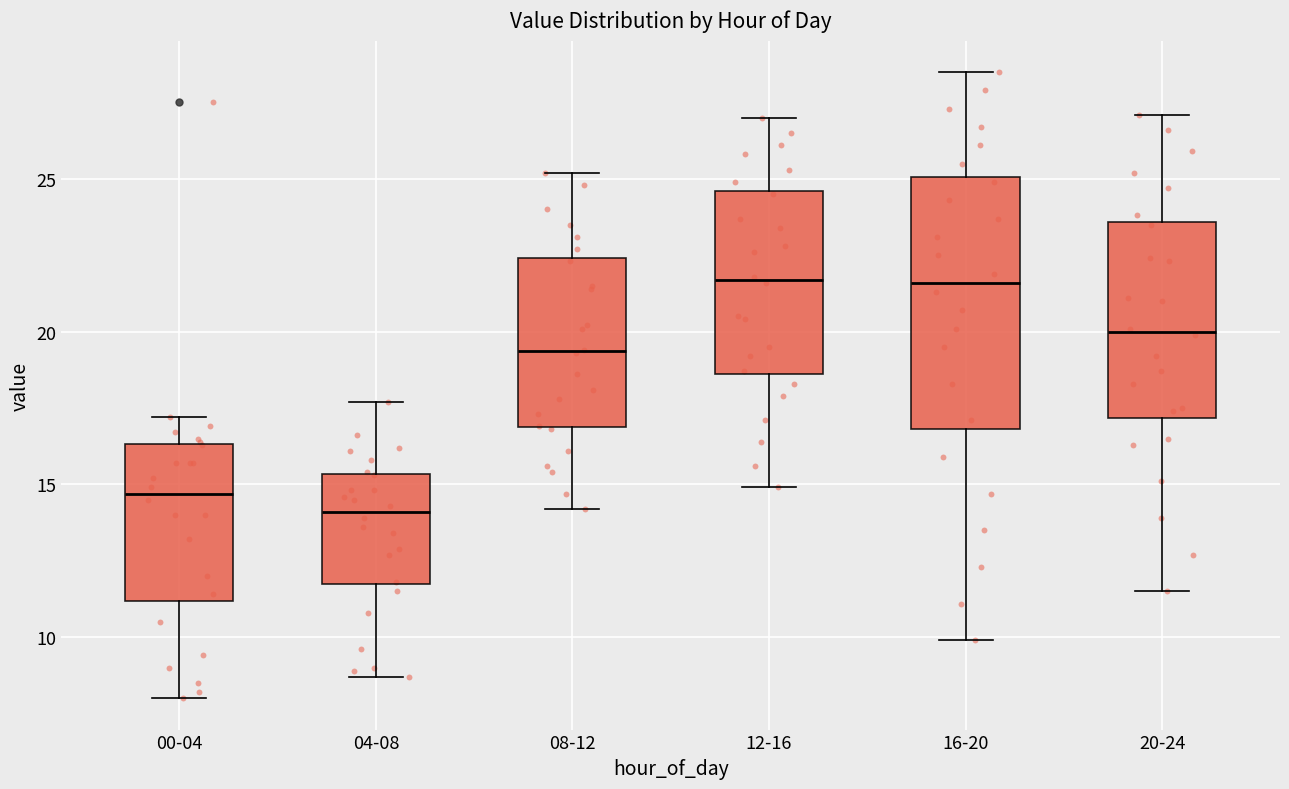

Reading left to right, read every box against the y-axis: the position of its median line, the range the box covers, and the ends of its whiskers. The values are not printed on the chart, so give them approximately, as read against the axis.

00-04: median 14.5, box 11.0 to 16.5, whiskers 8.0 to 17.0
04-08: median 14.0, box 11.5 to 15.5, whiskers 8.5 to 17.5
08-12: median 19.5, box 17.0 to 22.5, whiskers 14.0 to 25.0
12-16: median 21.5, box 18.5 to 24.5, whiskers 15.0 to 27.0
16-20: median 21.5, box 17.0 to 25.0, whiskers 10.0 to 28.5
20-24: median 20.0, box 17.0 to 23.5, whiskers 11.5 to 27.0